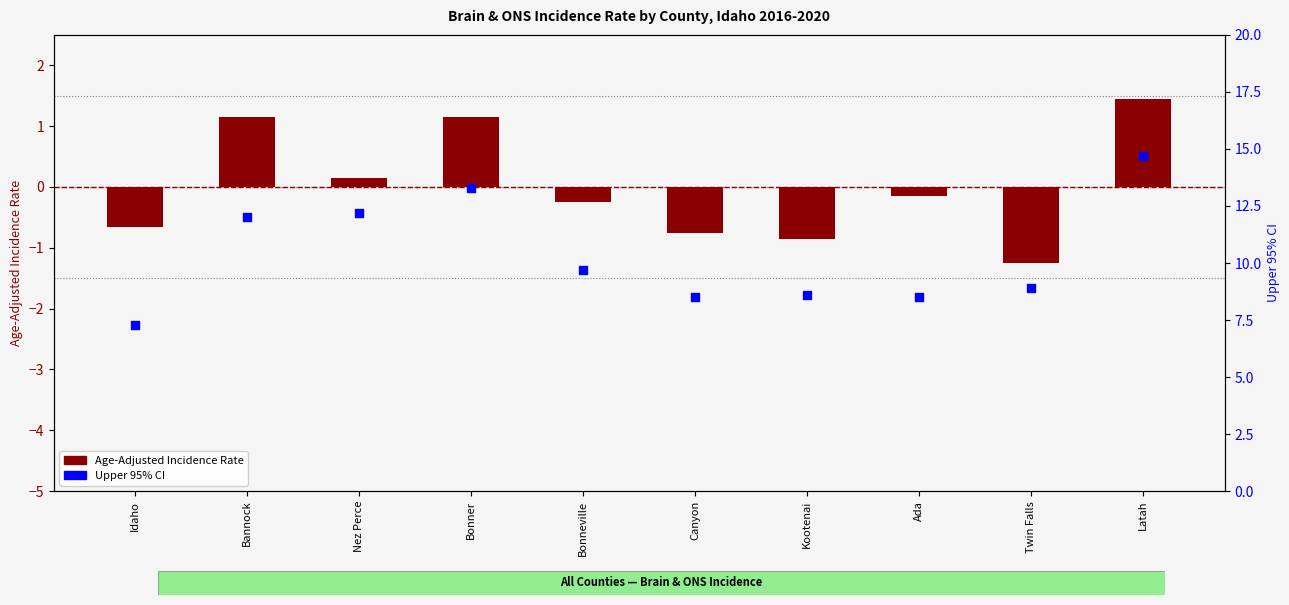

Which series contains the lowest Y value?

Age-Adjusted Incidence Rate